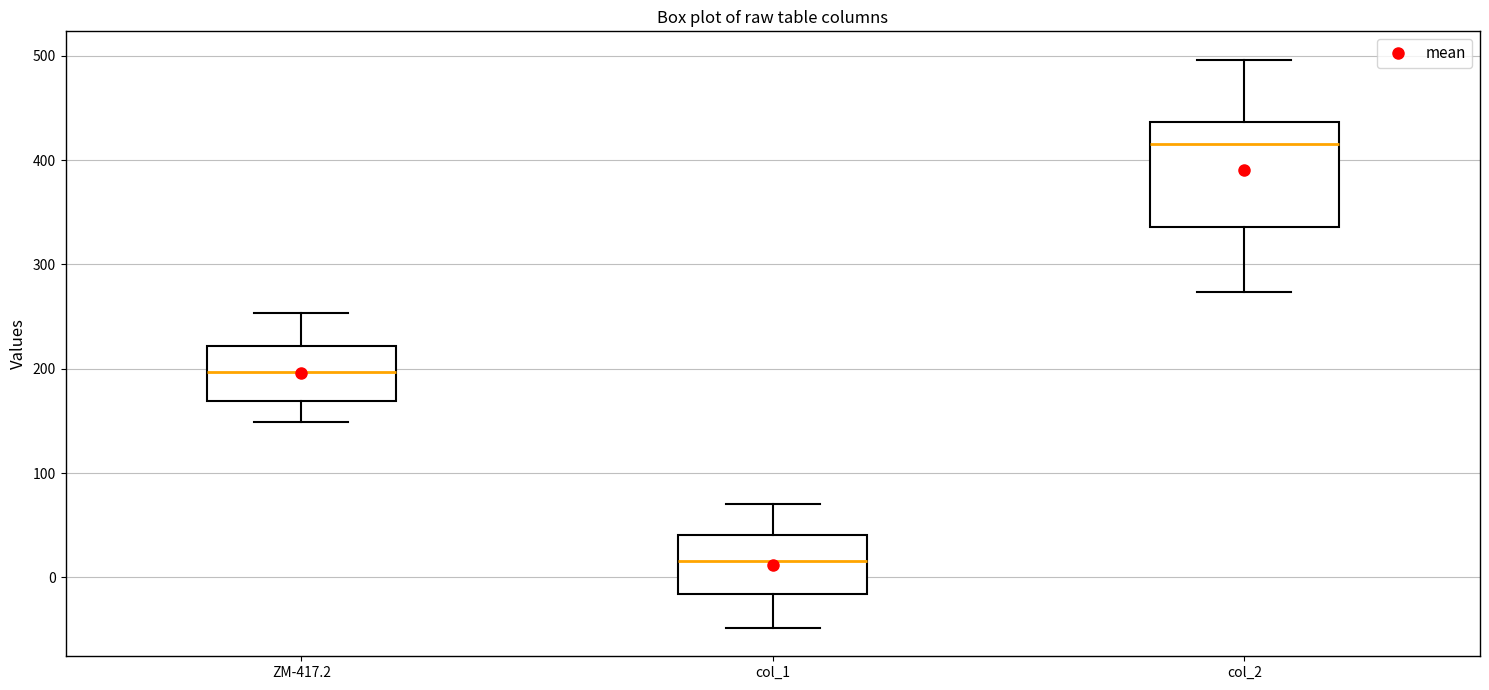

Where is the upper edge of the box for col_1 on the y-axis? The values are not printed on the chart, so give them approximately, as read against the axis.

40